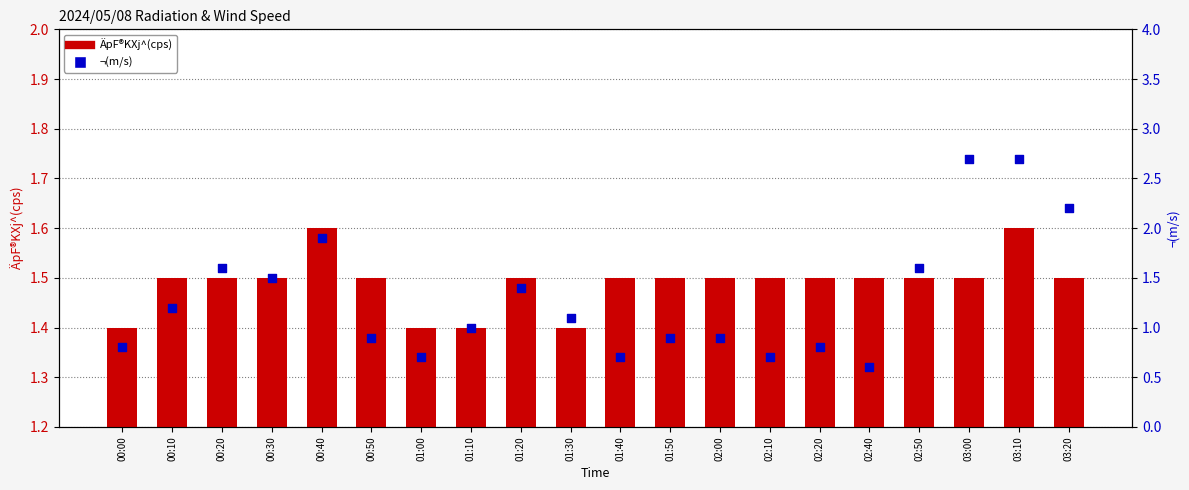

At how many categories does at least one series exceed 1?

20